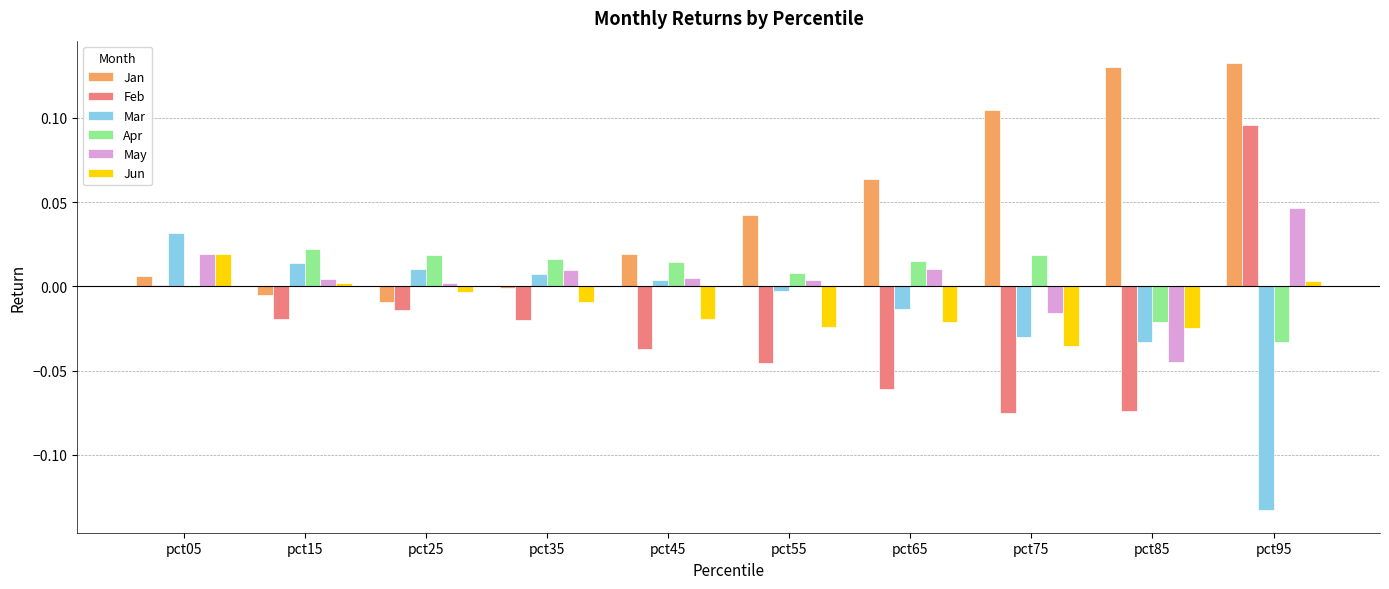

Which series has the largest total across all categories?

Jan